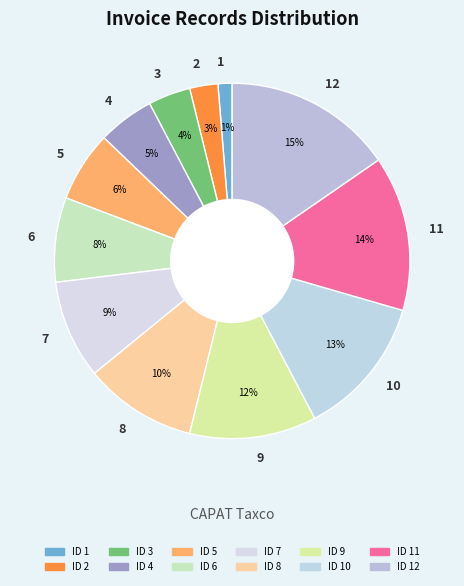

Which has a higher value, 3 or 1?

3